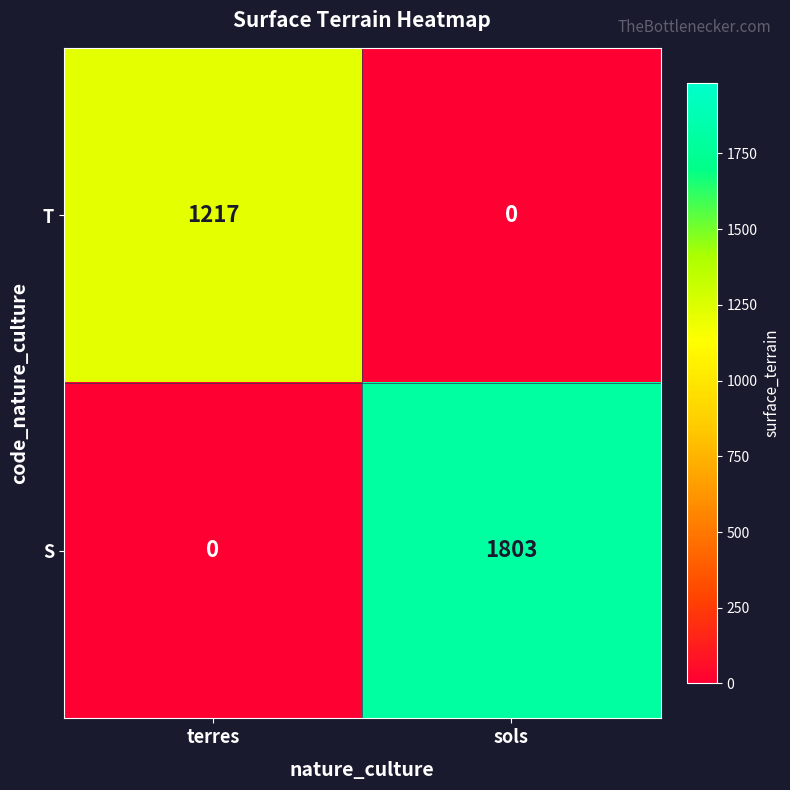

The T series shows 2031 at terres. True or false?

False